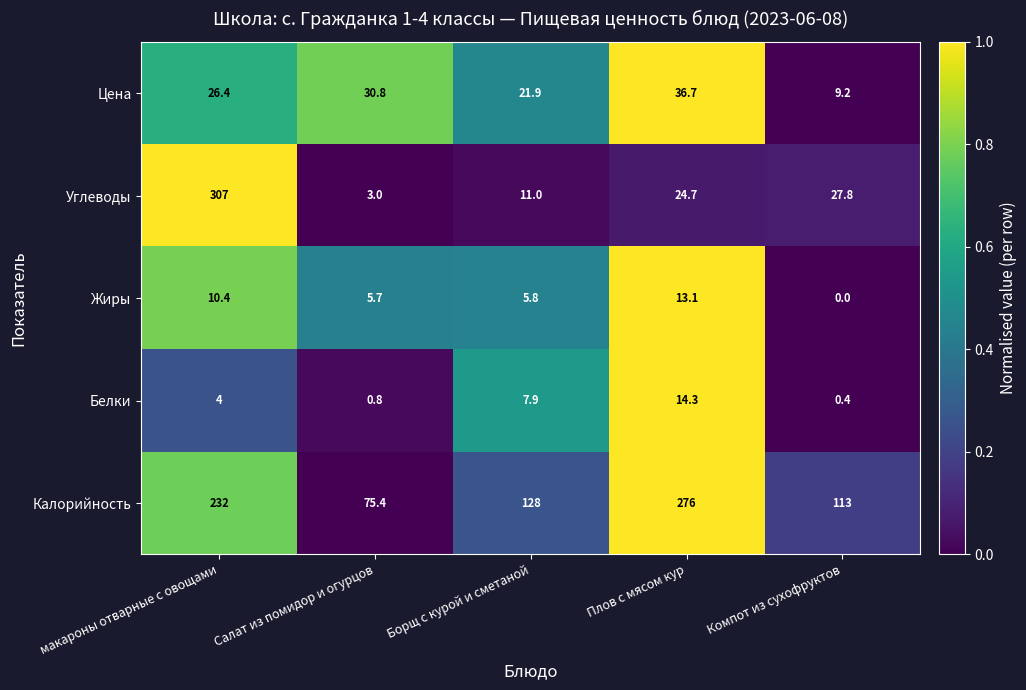

At which category is the sum across all series the highest?

макароны отварные с овощами